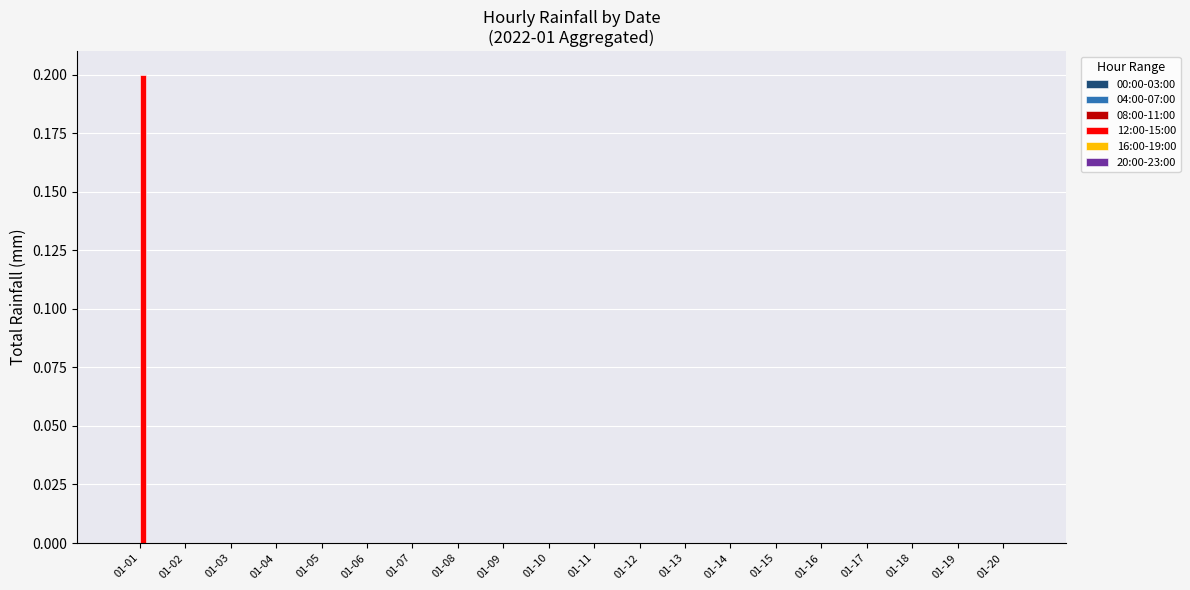

Count the number of data series in this chart.

1